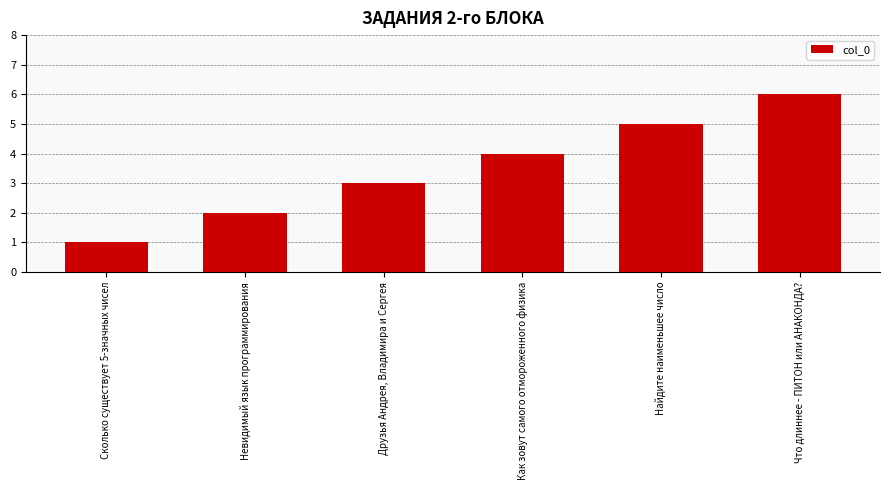

True or false: the data shows 0 at Сколько существует 5-значных чисел.

False